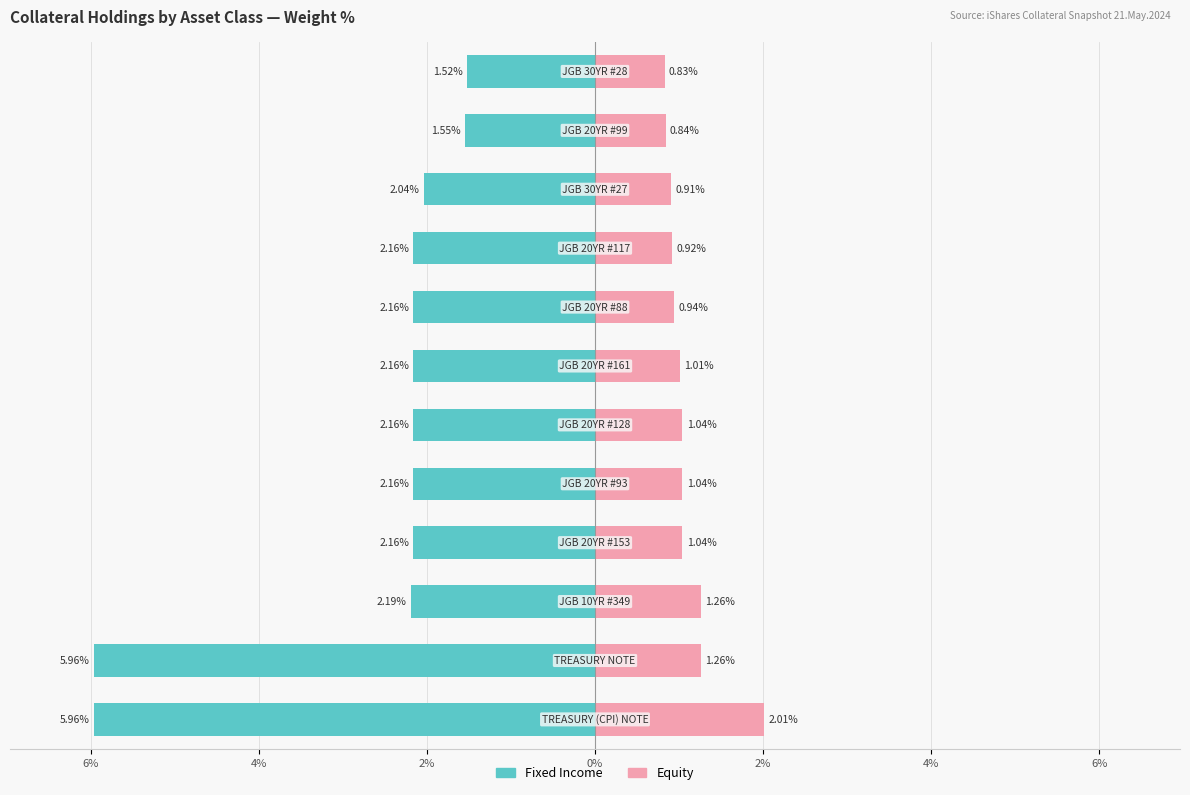

What is the difference between the maximum and minimum values in the Equity series?

1.2